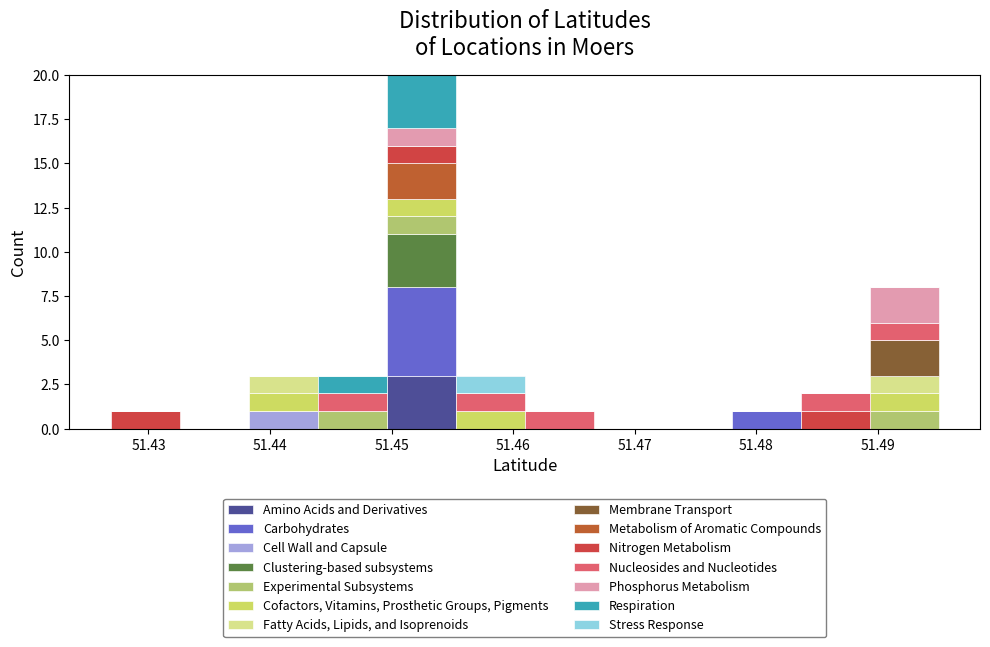

Reading left to right, transcribe this chart: for each stacked bar, give the range it covers on the x-axis and its total height. Neither the bar edges nor the heights are printed on the chart, so give them approximately, as read against the axes.

51.427 to 51.433: 1
51.433 to 51.438: 0
51.438 to 51.444: 3
51.444 to 51.450: 3
51.450 to 51.455: 20
51.455 to 51.461: 3
51.461 to 51.467: 1
51.467 to 51.472: 0
51.472 to 51.478: 0
51.478 to 51.484: 1
51.484 to 51.489: 2
51.489 to 51.495: 8